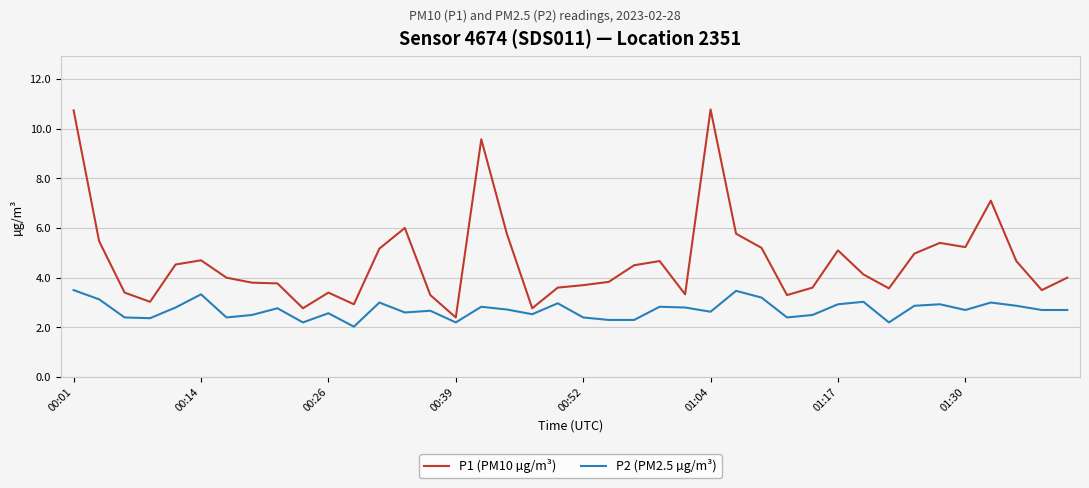

Rank the series by their average value, from lowest to highest.

P2 (PM2.5 µg/m³), P1 (PM10 µg/m³)